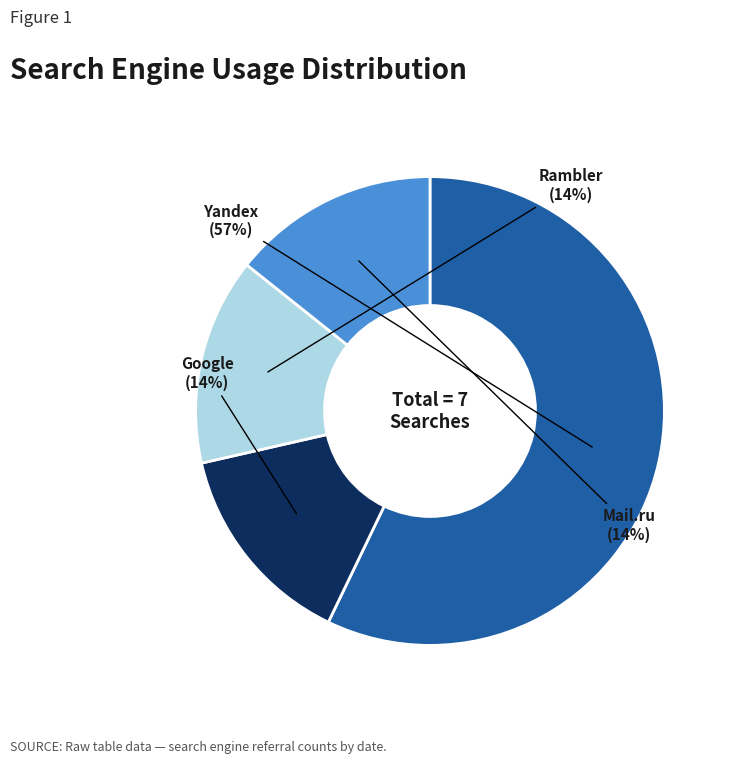

To the nearest percent, what portion does Rambler represent?

14%